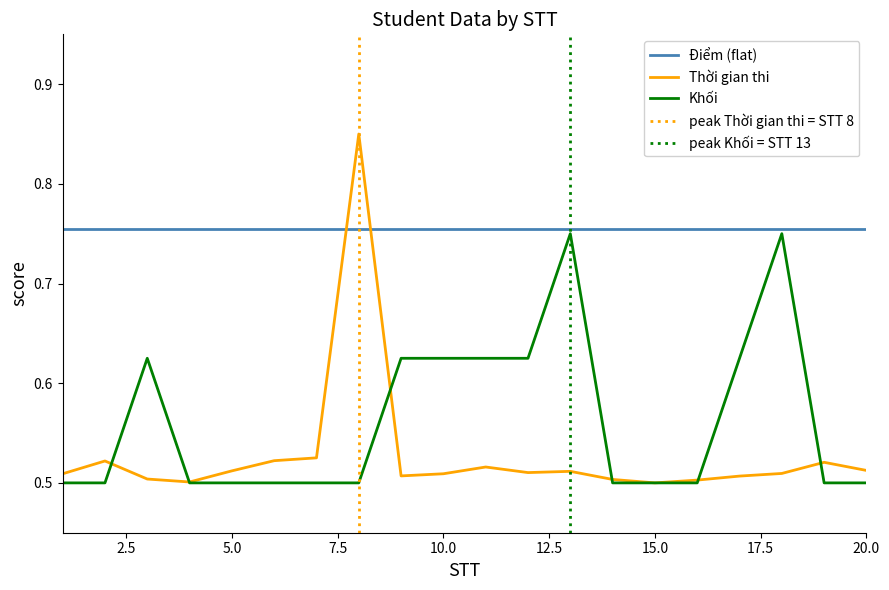

True or false: Thời gian thi has a value of 0.2 at 13.

False